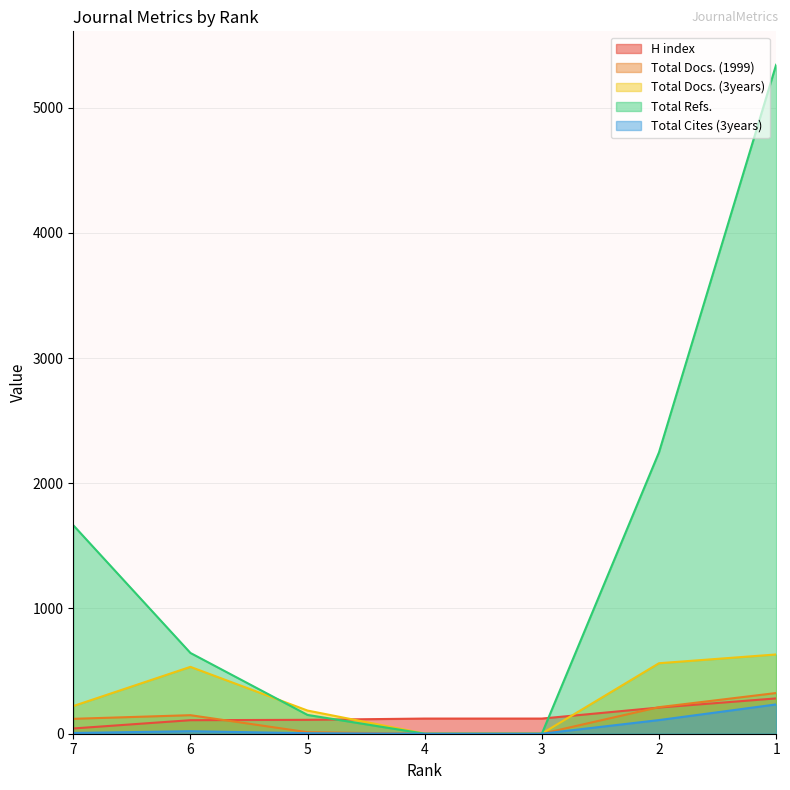

The H index series shows 123 at 2. True or false?

False